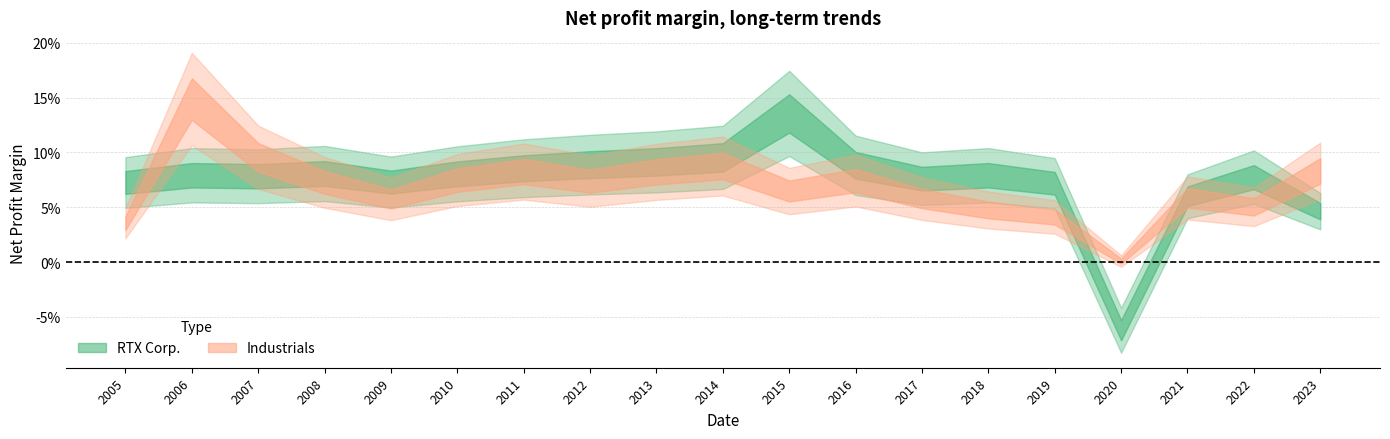

List the series in order of their overall mean, lowest first.

Industrials, RTX Corp.